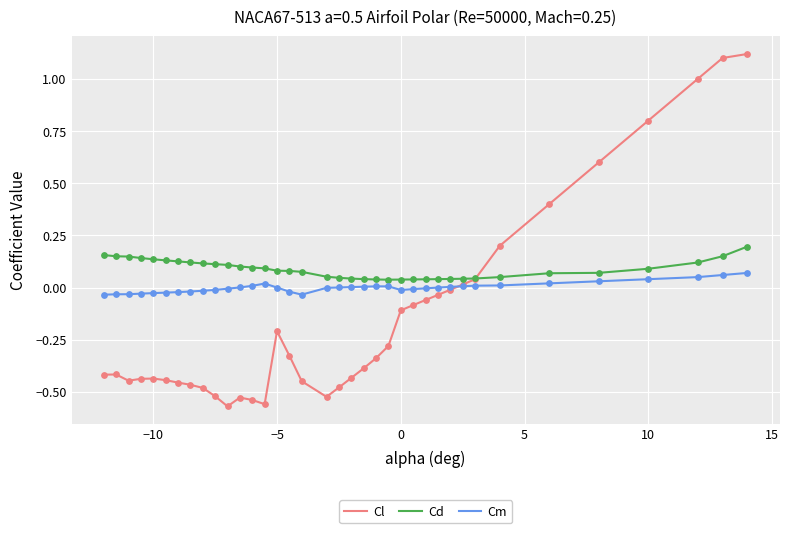

Which series has the largest total across all categories?

Cd